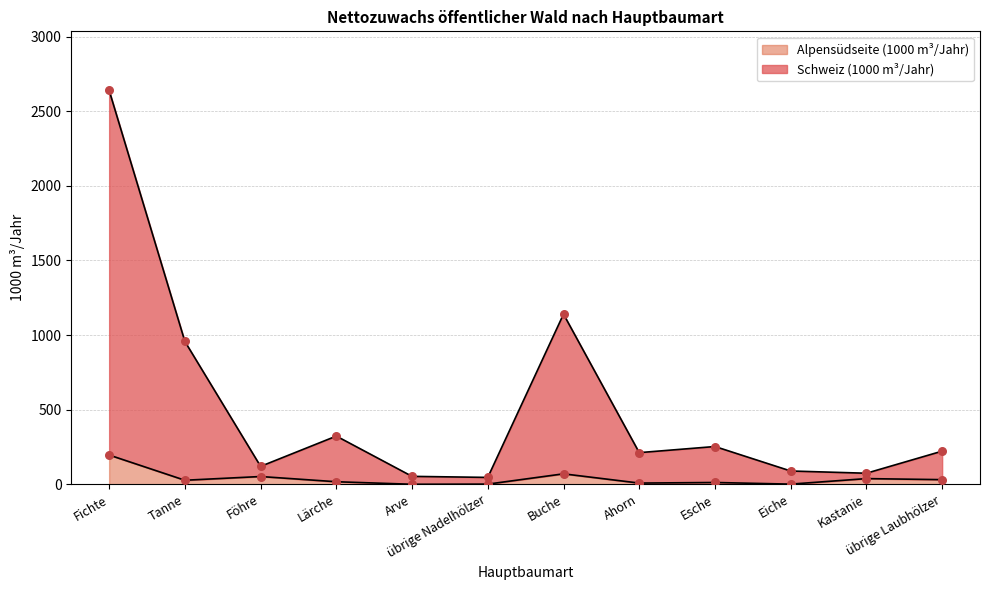

At how many categories does at least one series exceed 1470?

1